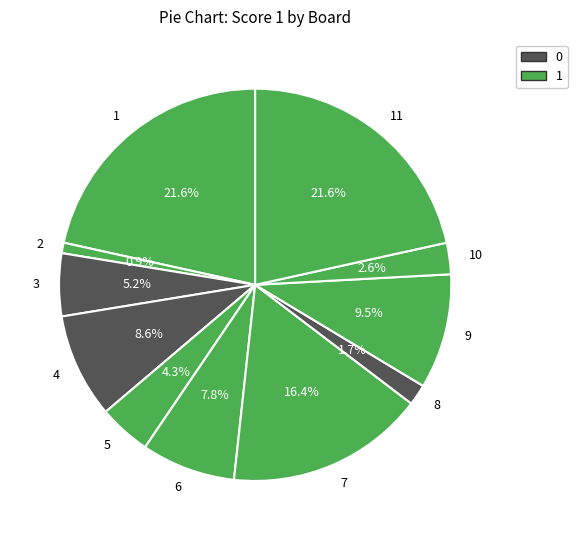

Approximately how many times larger is the value at 9 compared to 11?

0.4